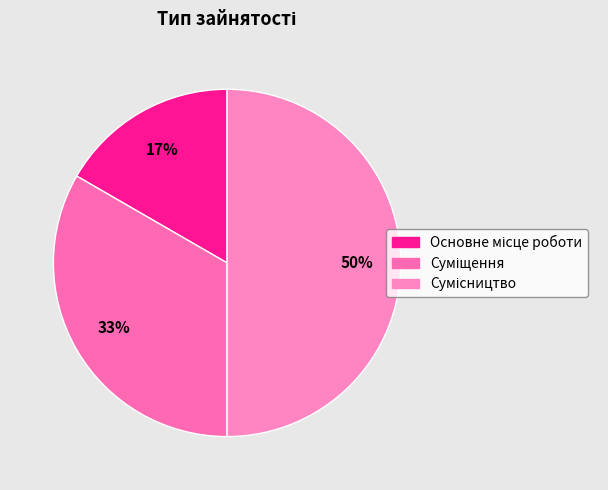

To the nearest percent, what is the difference between the Сумісництво and Суміщення slice percentages?

17%